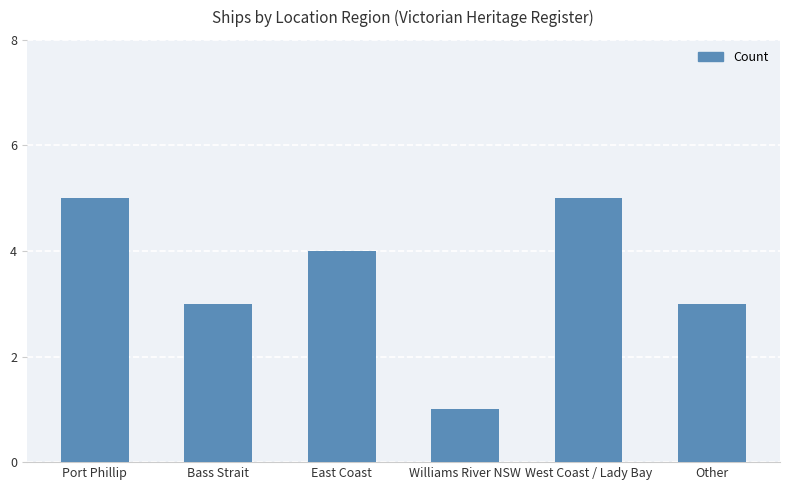

At which label does the data first exceed 4?

Port Phillip